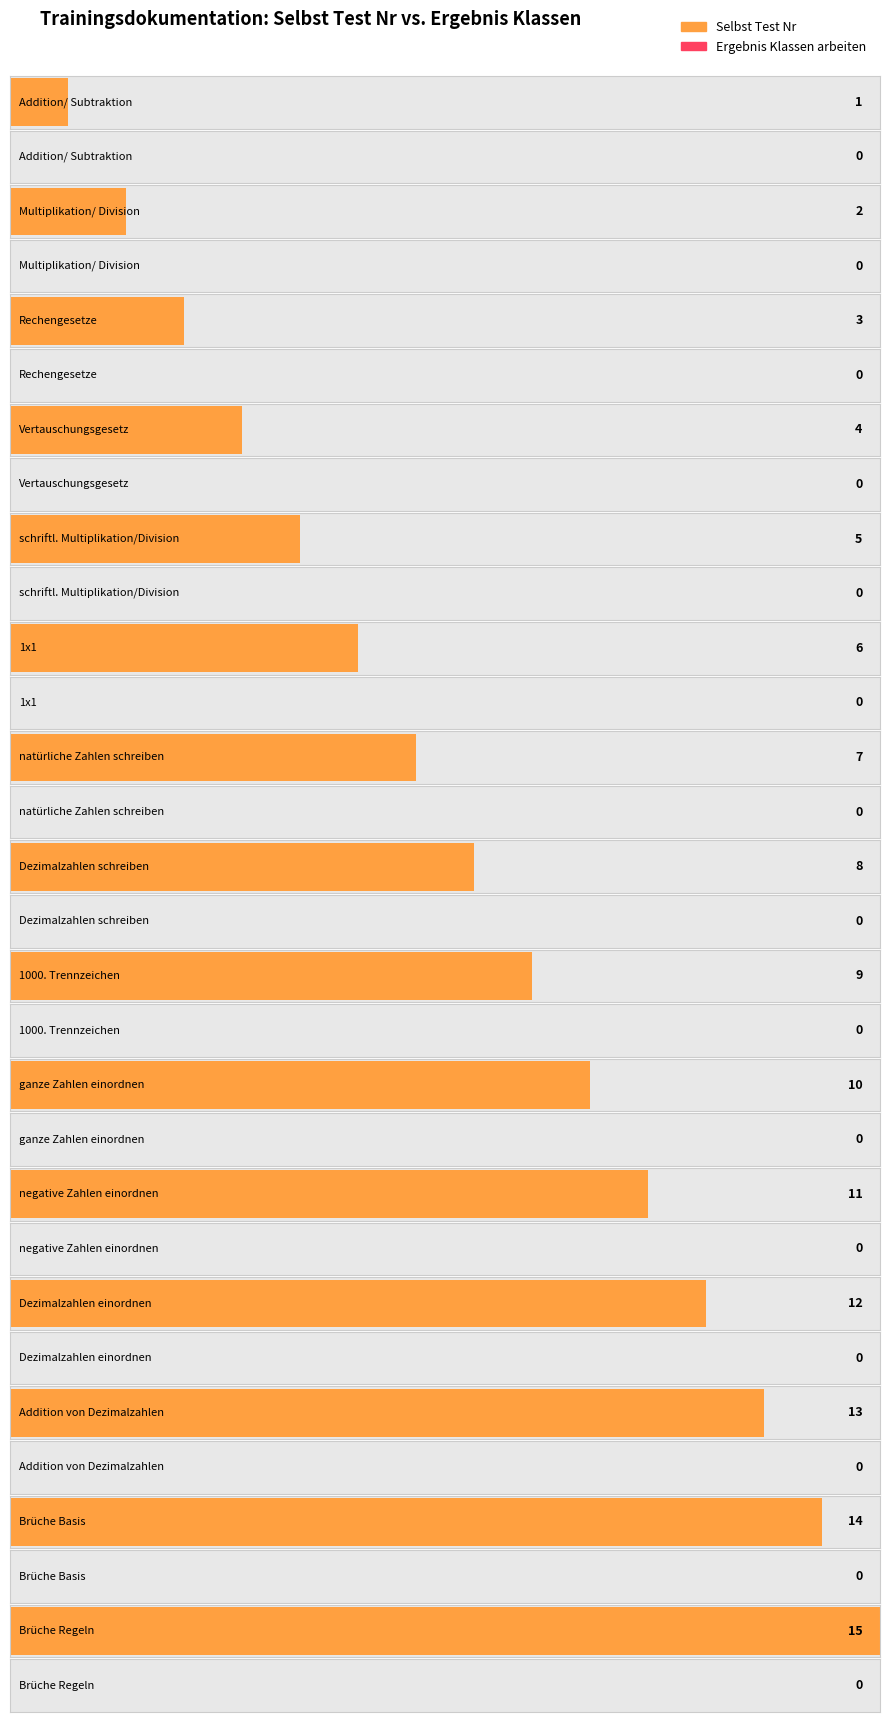

What is the greatest value displayed?

15